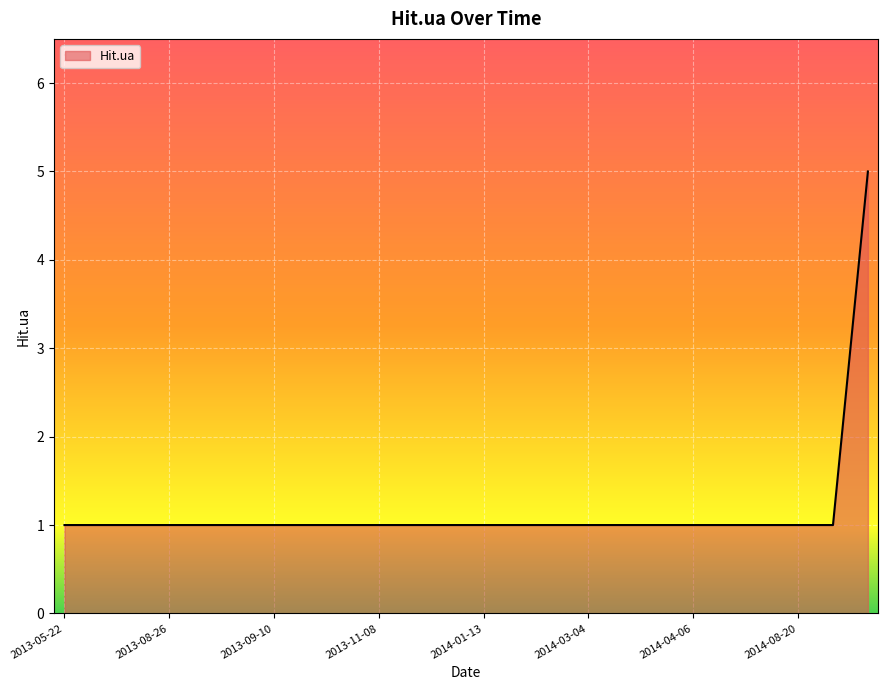

What is the greatest value displayed?

5